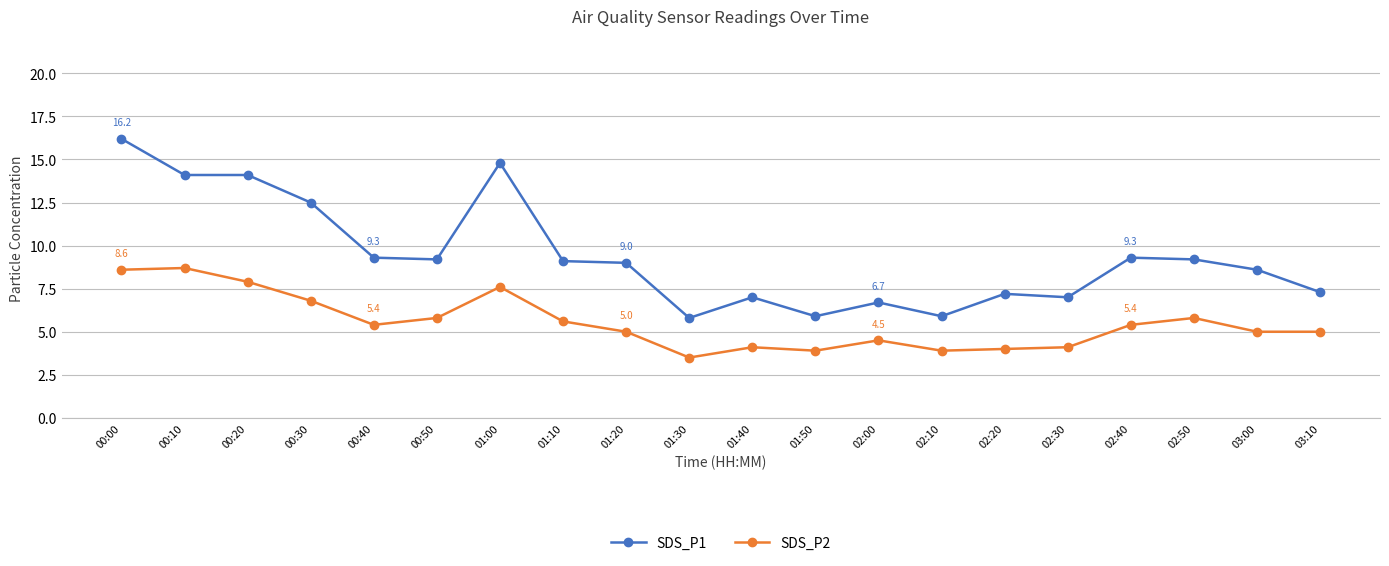

How many distinct data groups are displayed?

2